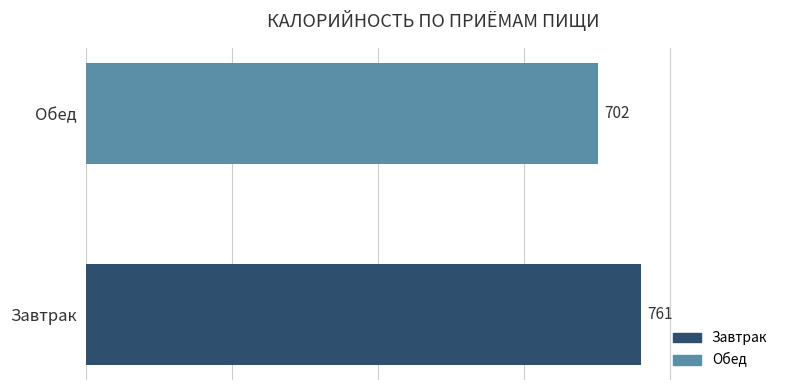

List the labels in order of value, largest first.

Завтрак, Обед